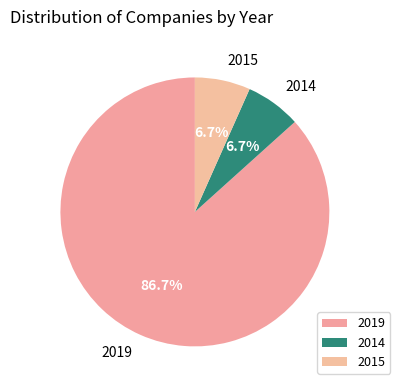

To the nearest percent, what is the combined percentage of 2014 and 2015?

13%